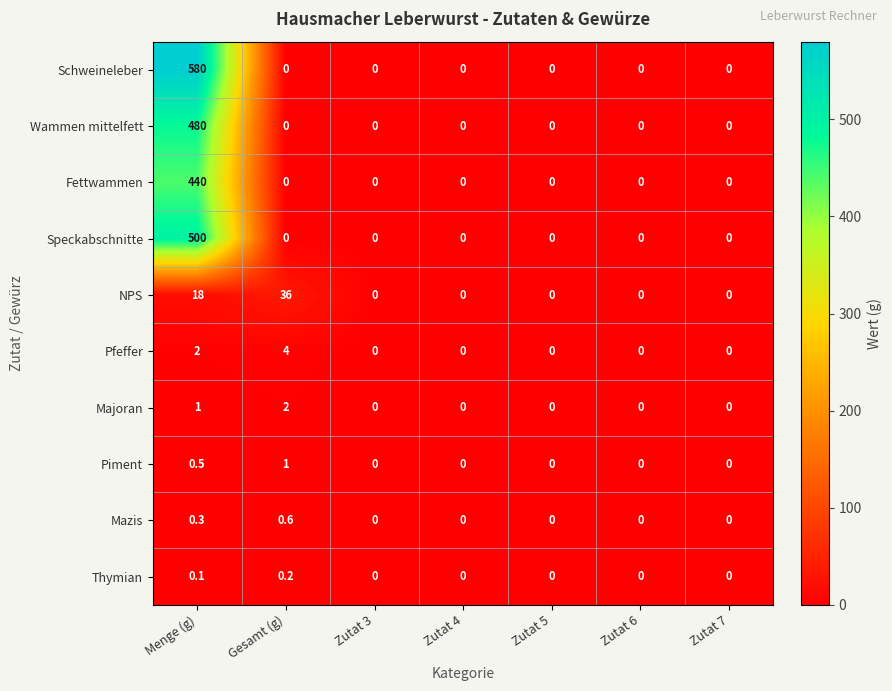

Is it true that Thymian equals 0.2 at Gesamt (g)?

True